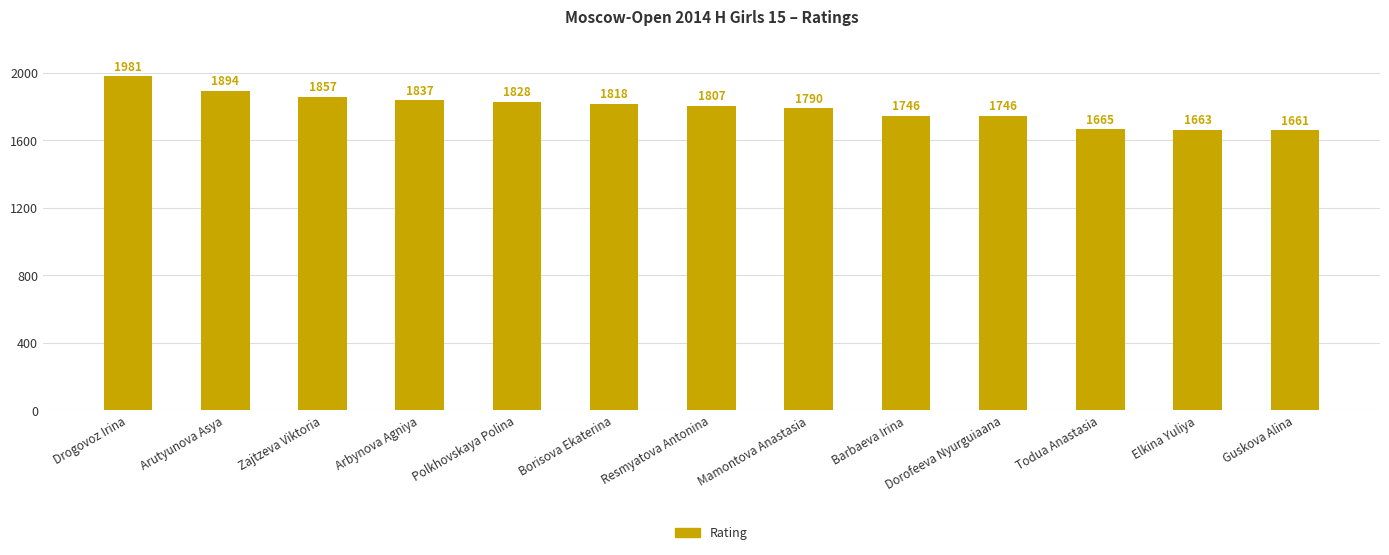

Which has a higher value, Barbaeva Irina or Elkina Yuliya?

Barbaeva Irina